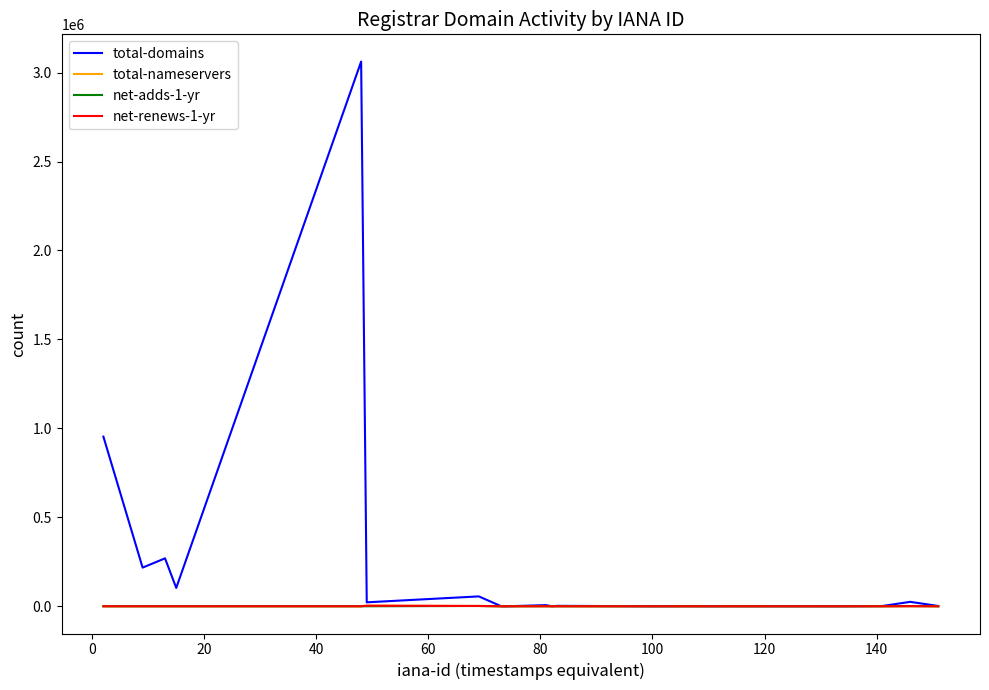

How many distinct data groups are displayed?

4